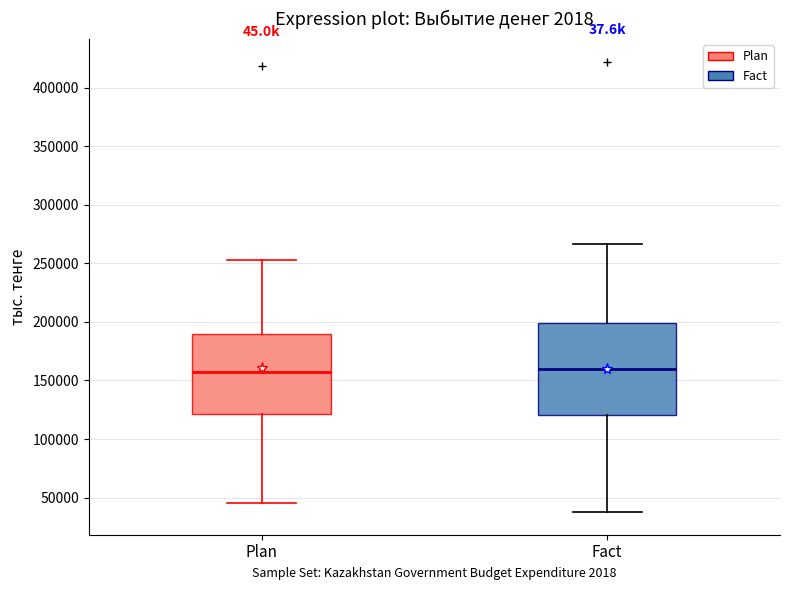

Which box is the tallest, from its lower edge to its upper edge?

Fact